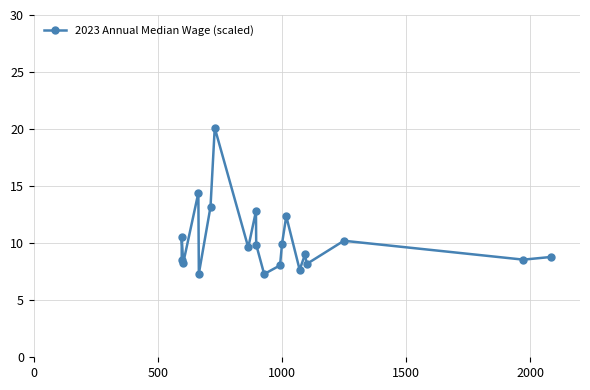

Reading left to right, list all the values displayed in this chart.

8.6	10.5	8.3	14.4	7.3	13.2	20.1	9.6	12.8	9.9	7.3	8.1	10.0	12.4	7.7	9.0	8.2	10.2	8.6	8.8